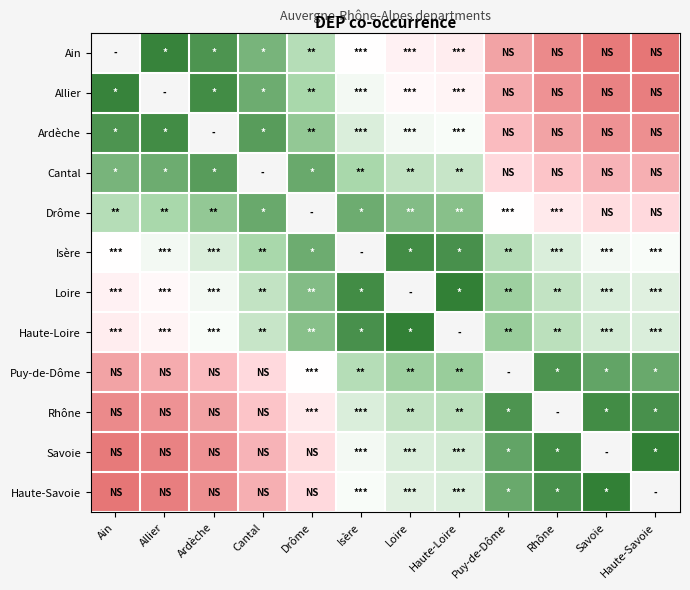

At which category does the chart reach its minimum across all series?

Haute-Loire